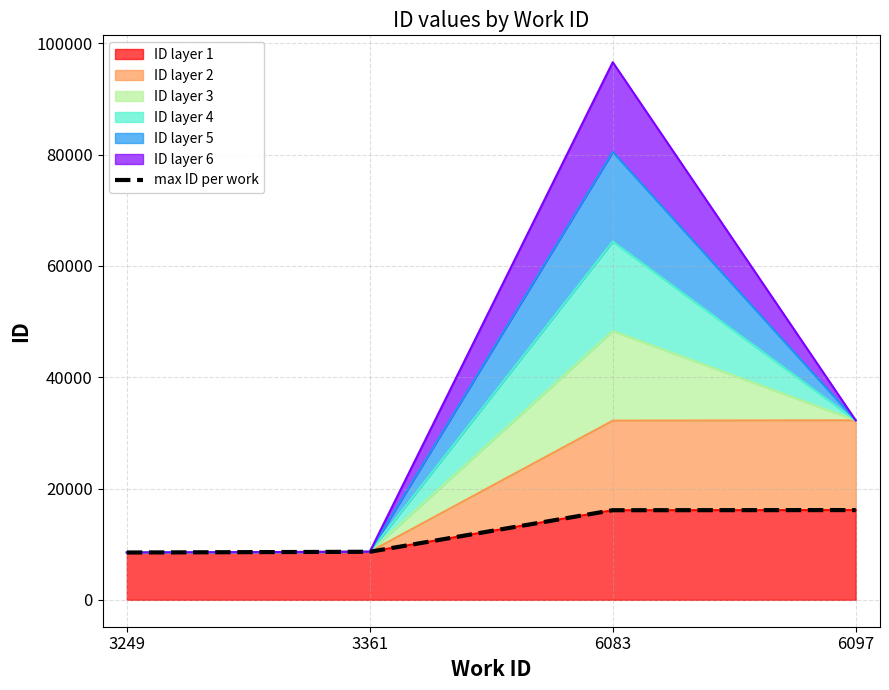

What is the value of the 2nd point from the left?

8635